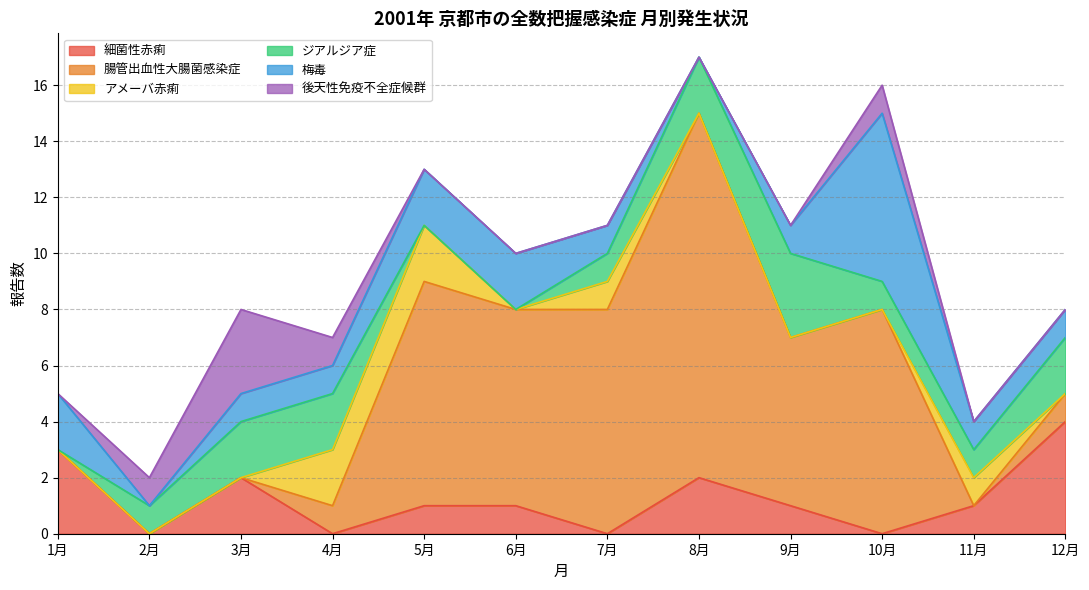

How many values in the ジアルジア症 series are below 1?

3